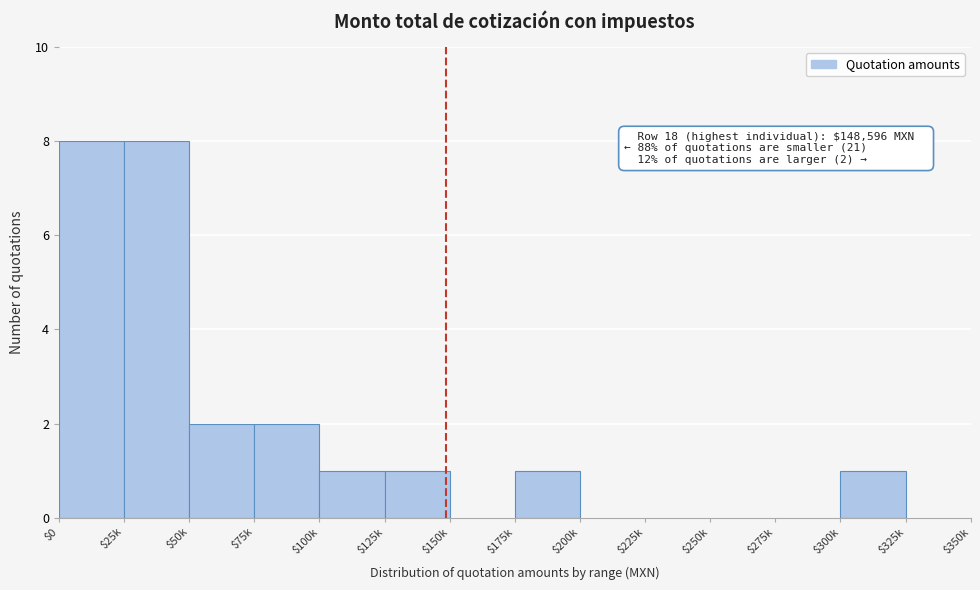

The value at $325k is 0. True or false?

True